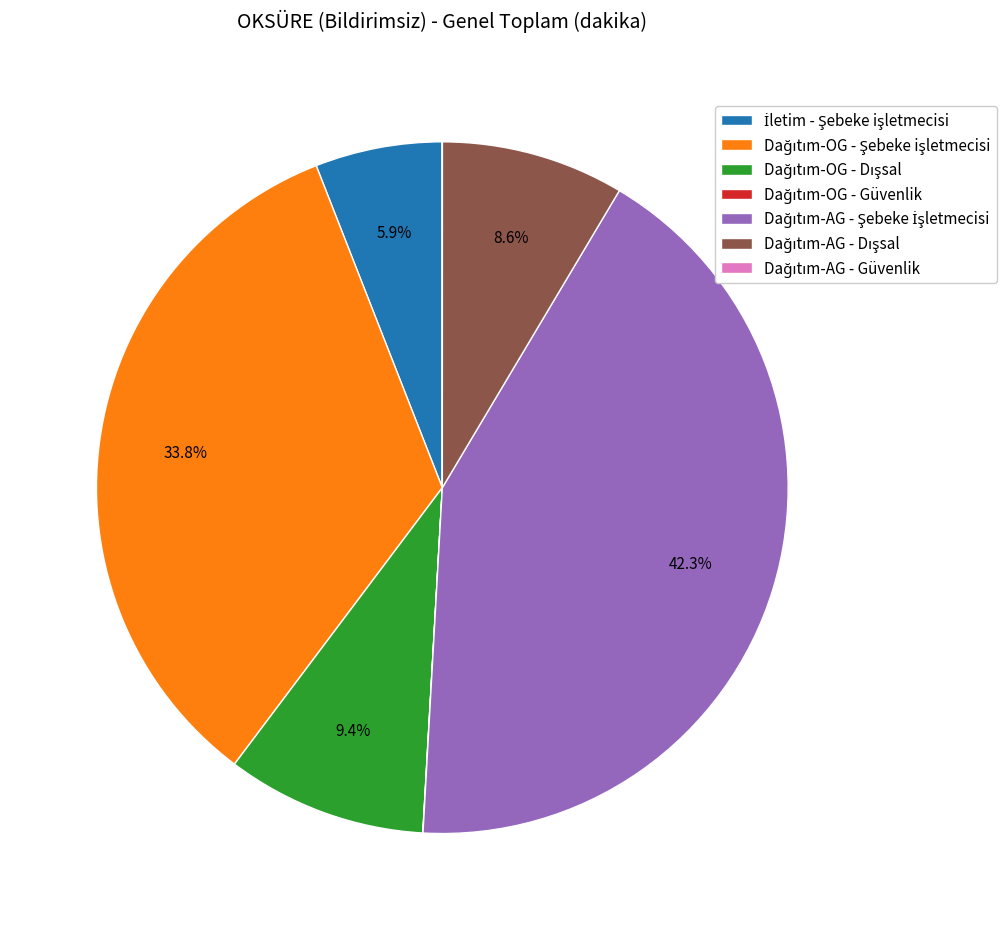

Is there any slice that represents more than half of the pie?

No